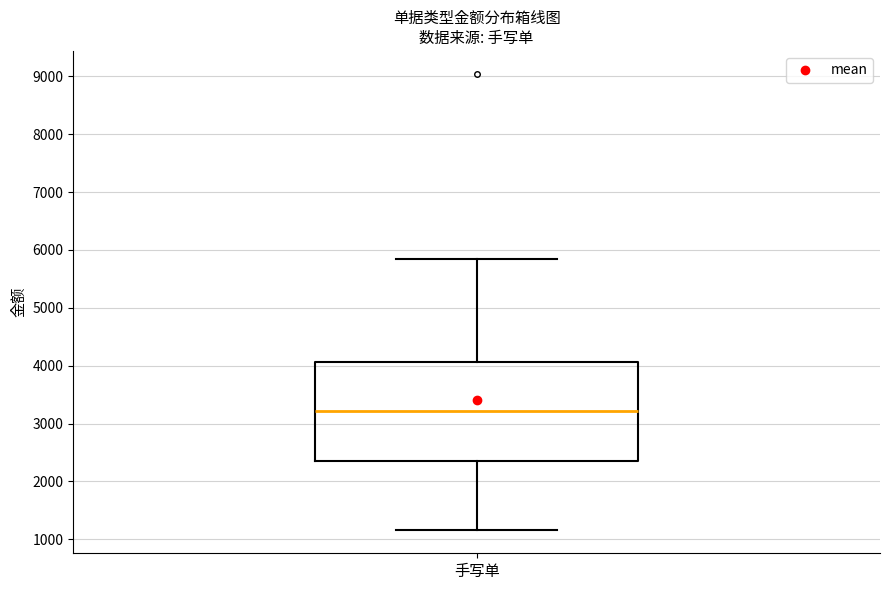

Transcribe this box plot: give where the median line is, the range the box spans, and where the two whiskers end, as read against the y-axis. The values are not printed on the chart, so give them approximately, as read against the axis.

median 3200, box 2400 to 4100, whiskers 1200 to 5800